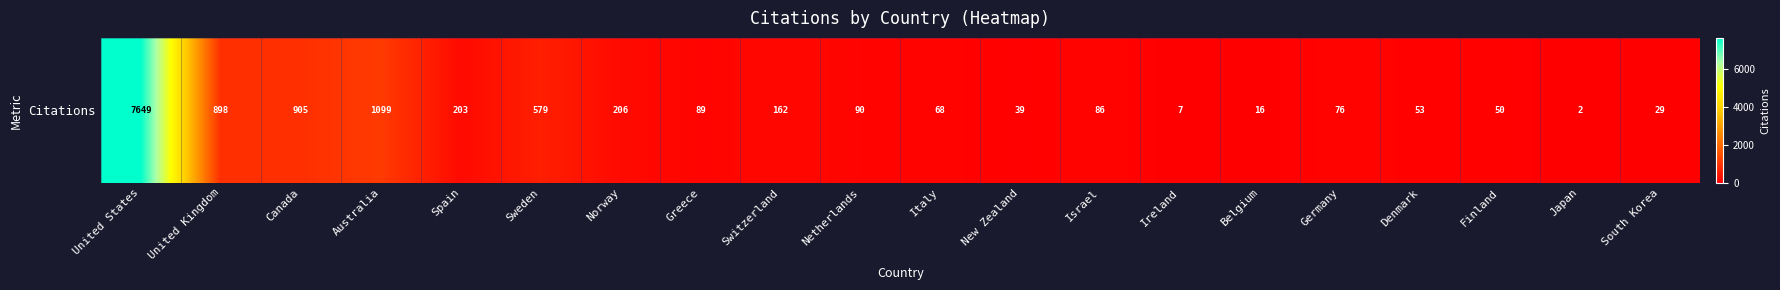

Reading right to left, what are all the values shown in this chart?

South Korea=29	Japan=2	Finland=50	Denmark=53	Germany=76	Belgium=16	Ireland=7	Israel=86	New Zealand=39	Italy=68	Netherlands=90	Switzerland=162	Greece=89	Norway=206	Sweden=579	Spain=203	Australia=1099	Canada=905	United Kingdom=898	United States=7649